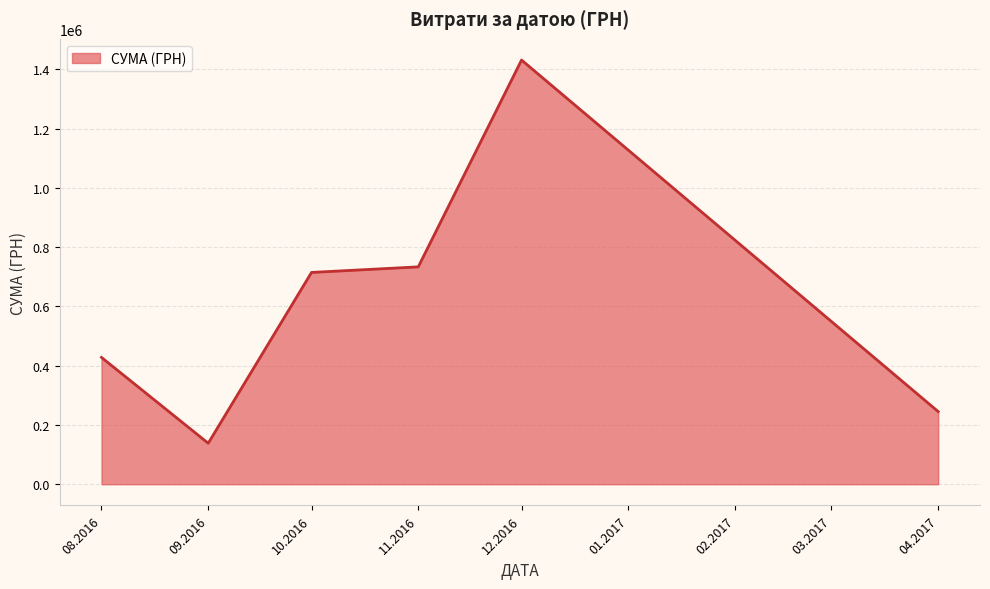

Count the number of categories in the chart.

6